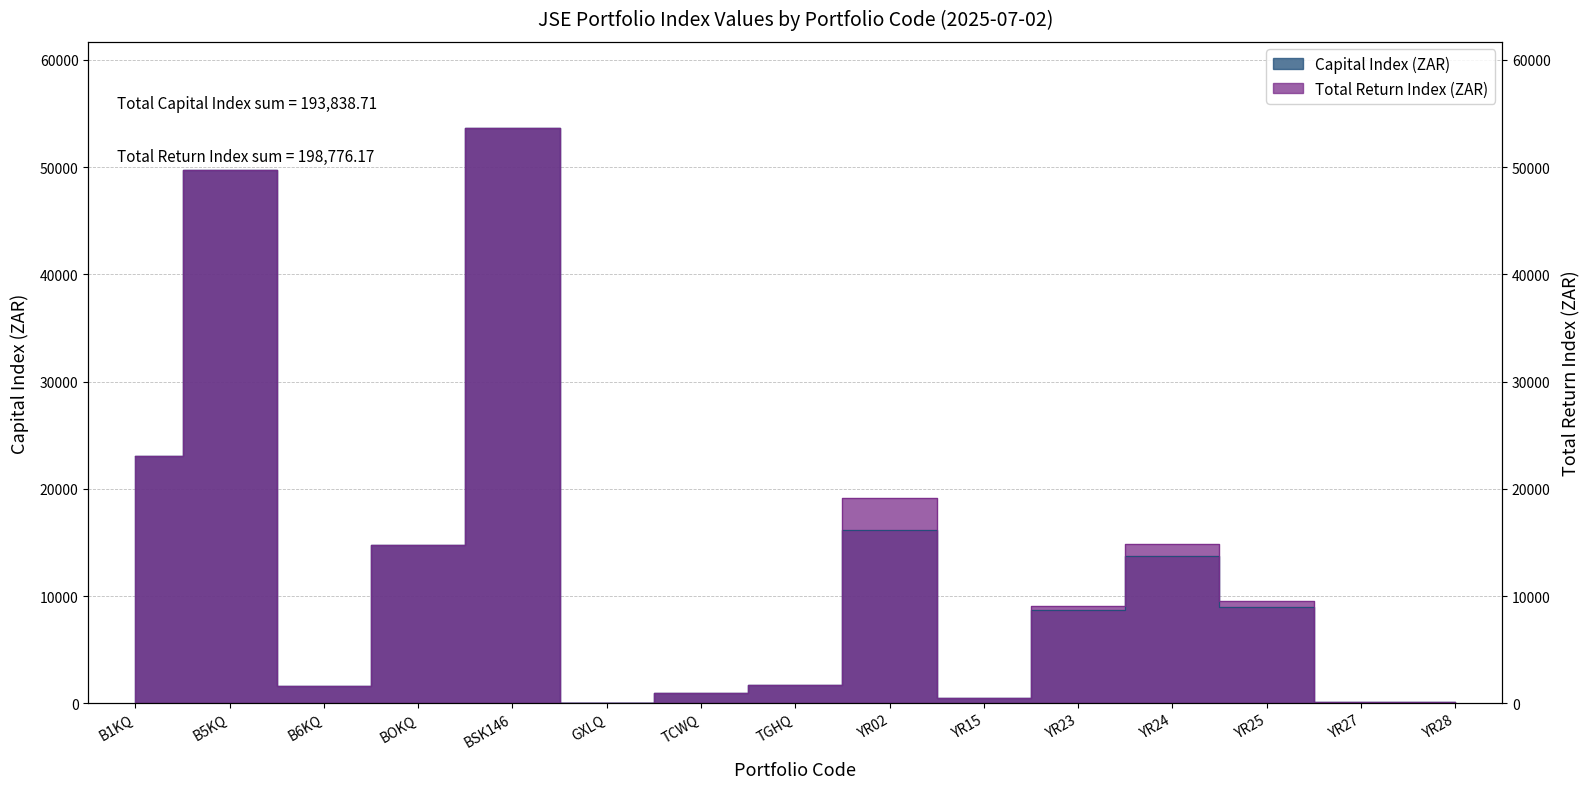

The Total Return Index (ZAR) series shows 8291.3 at BOKQ. True or false?

False